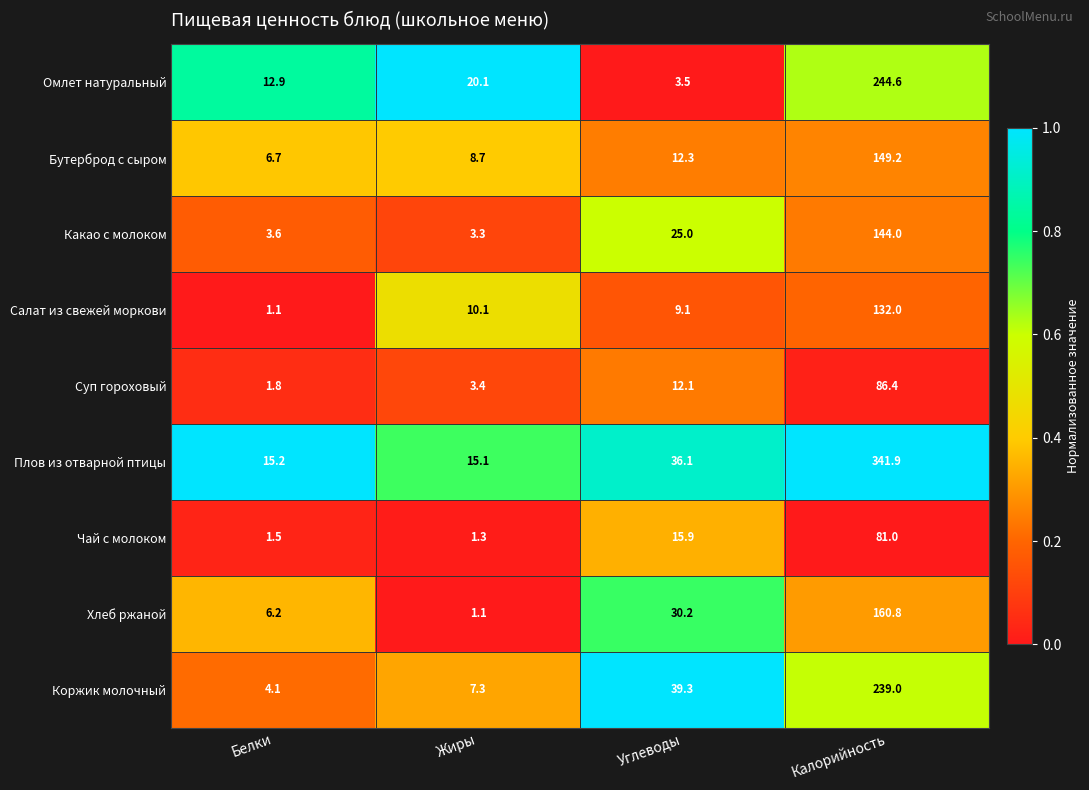

What is the difference between the maximum and minimum values in the Салат из свежей моркови series?

130.9